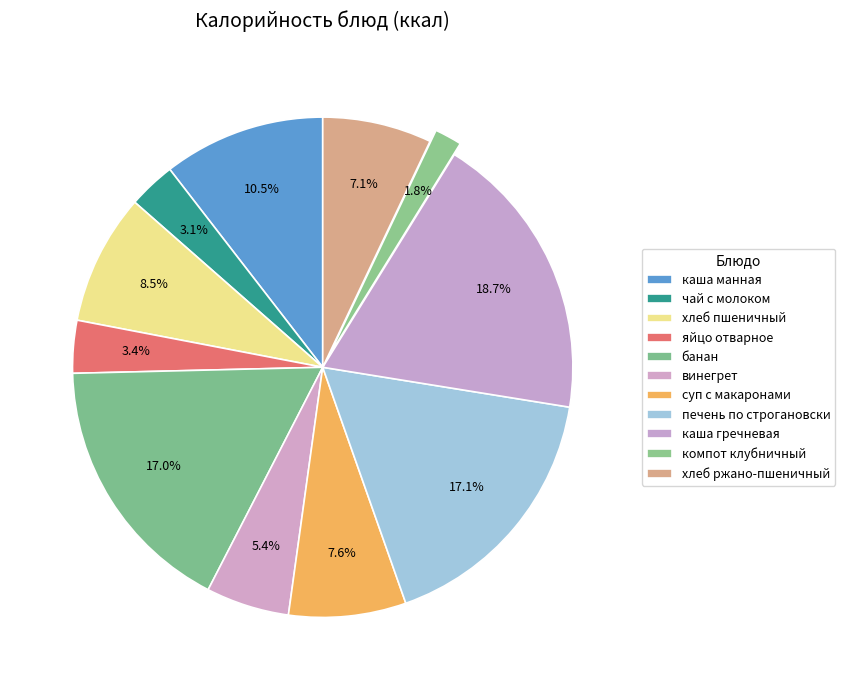

What portion of the pie excludes банан?

83.0%